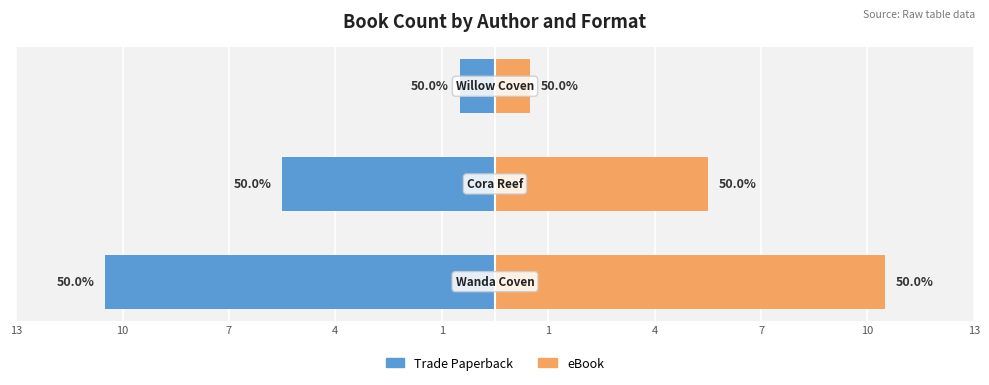

Reading left to right, extract all data points from this chart.

Trade Paperback: -11	-6	-1
eBook: 11	6	1